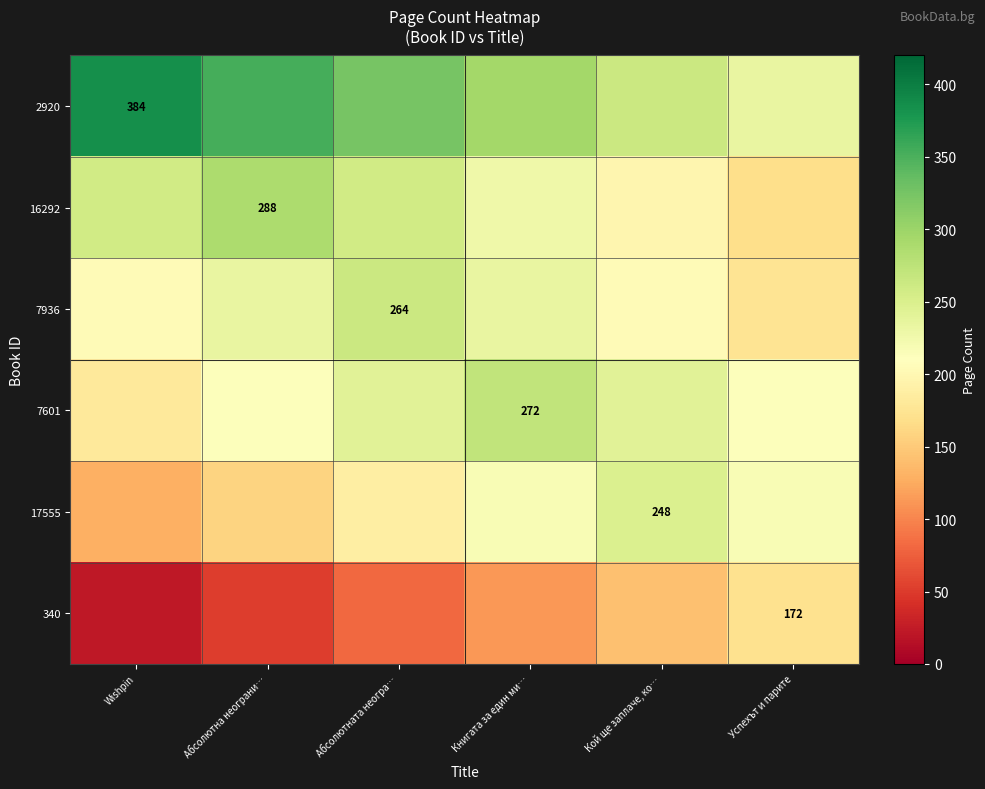

What is the smallest value displayed?

22